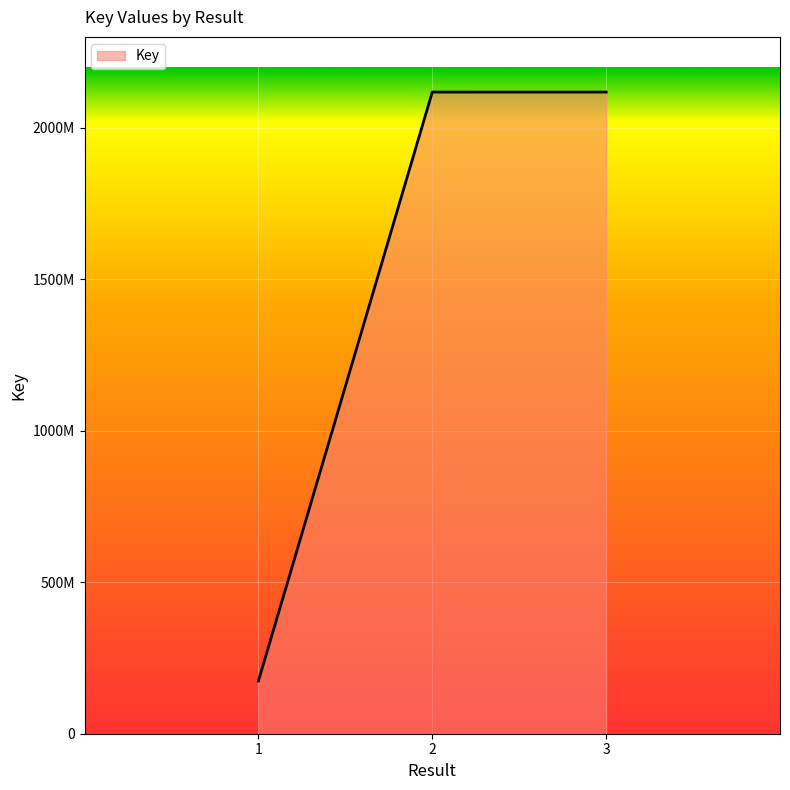

What is the smallest value displayed?

173892291